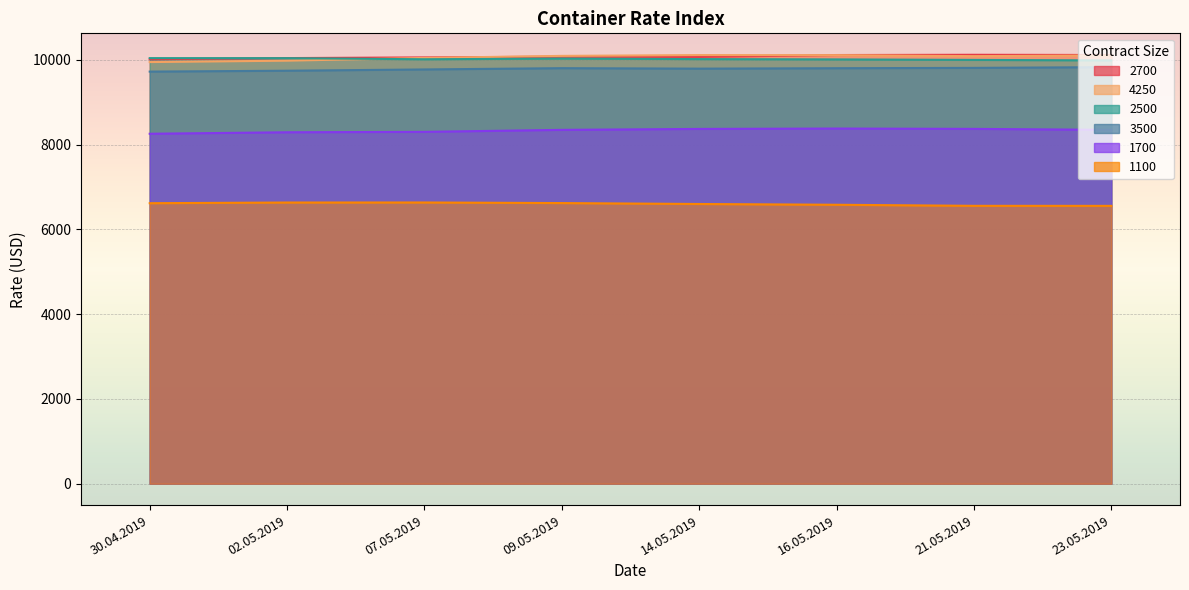

True or false: 2500 and 1100 intersect in this chart.

False